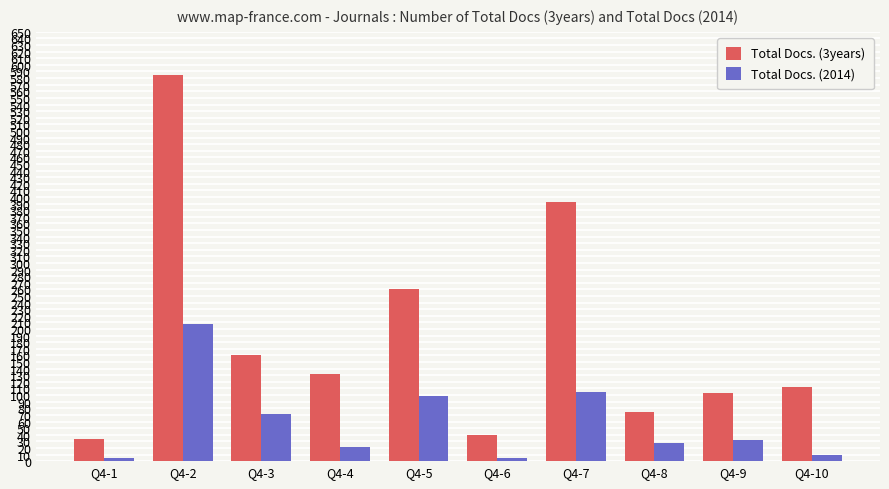

Which series has the widest spread of values?

Total Docs. (3years)